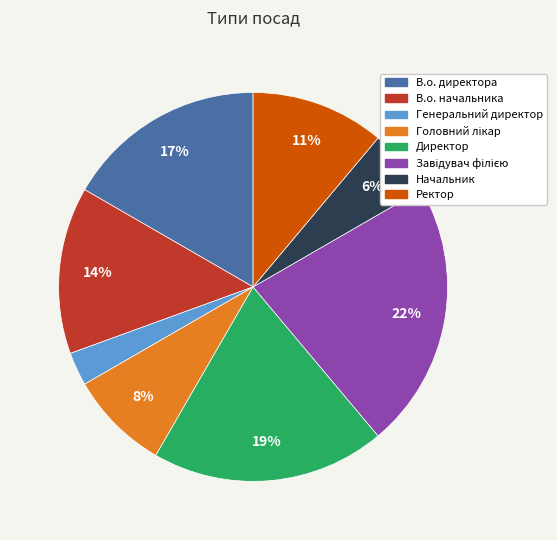

Count the number of slices in the pie.

8